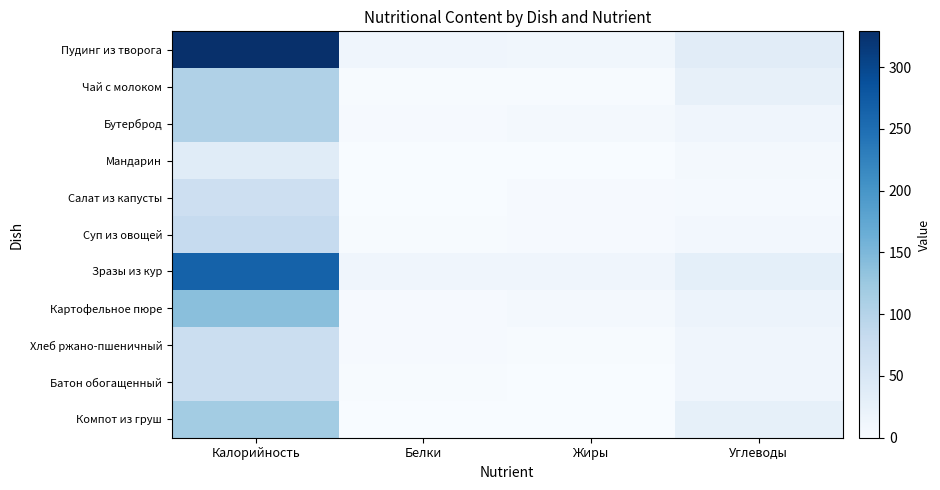

Reading left to right, extract all data points from this chart.

Пудинг из творога: Калорийность=329.0	Белки=13.1	Жиры=10.9	Углеводы=37.2
Чай с молоком: Калорийность=105.0	Белки=1.5	Жиры=1.4	Углеводы=25.9
Бутерброд: Калорийность=105.0	Белки=3.6	Жиры=6.8	Углеводы=13.4
Мандарин: Калорийность=38.0	Белки=0.8	Жиры=0.0	Углеводы=7.5
Салат из капусты: Калорийность=70.0	Белки=0.7	Жиры=3.1	Углеводы=4.6
Суп из овощей: Калорийность=81.0	Белки=1.5	Жиры=3.4	Углеводы=8.9
Зразы из кур: Калорийность=265.0	Белки=13.6	Жиры=13.6	Углеводы=30.7
Картофельное пюре: Калорийность=139.0	Белки=3.0	Жиры=5.8	Углеводы=18.8
Хлеб ржано-пшеничный: Калорийность=72.0	Белки=3.2	Жиры=1.7	Углеводы=13.4
Батон обогащенный: Калорийность=72.0	Белки=2.0	Жиры=1.2	Углеводы=13.0
Компот из груш: Калорийность=118.0	Белки=0.2	Жиры=0.1	Углеводы=28.1